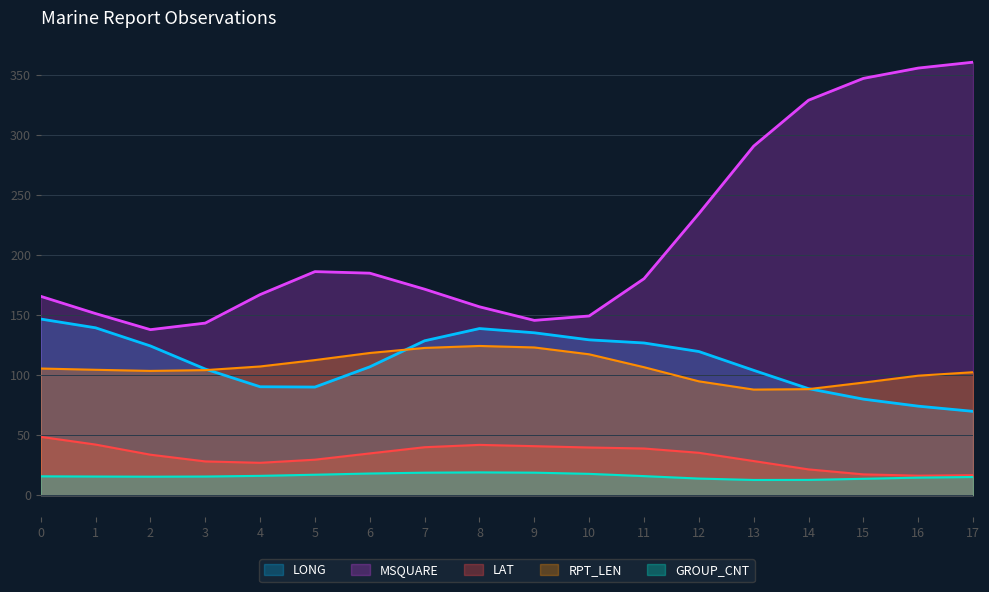

At which label is MSQUARE closest to 249?

12